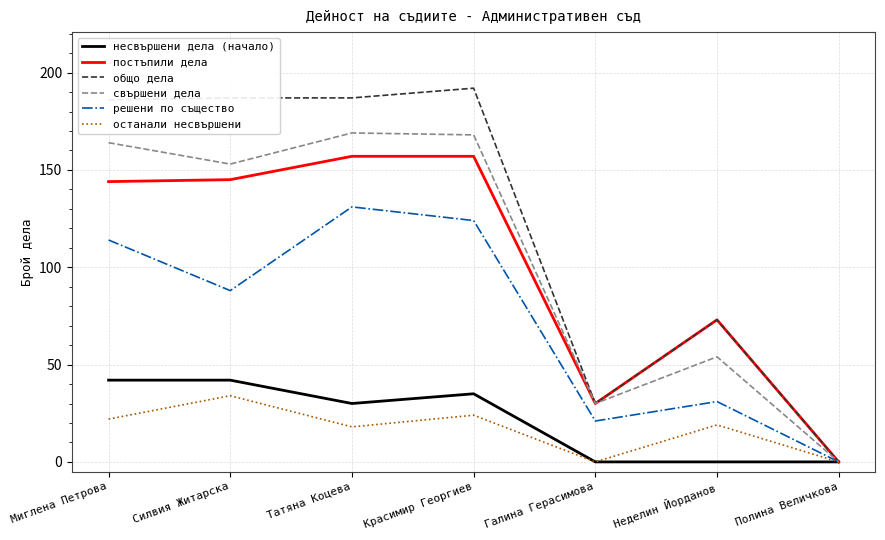

What is the total value across all series at Неделин Йорданов?

250